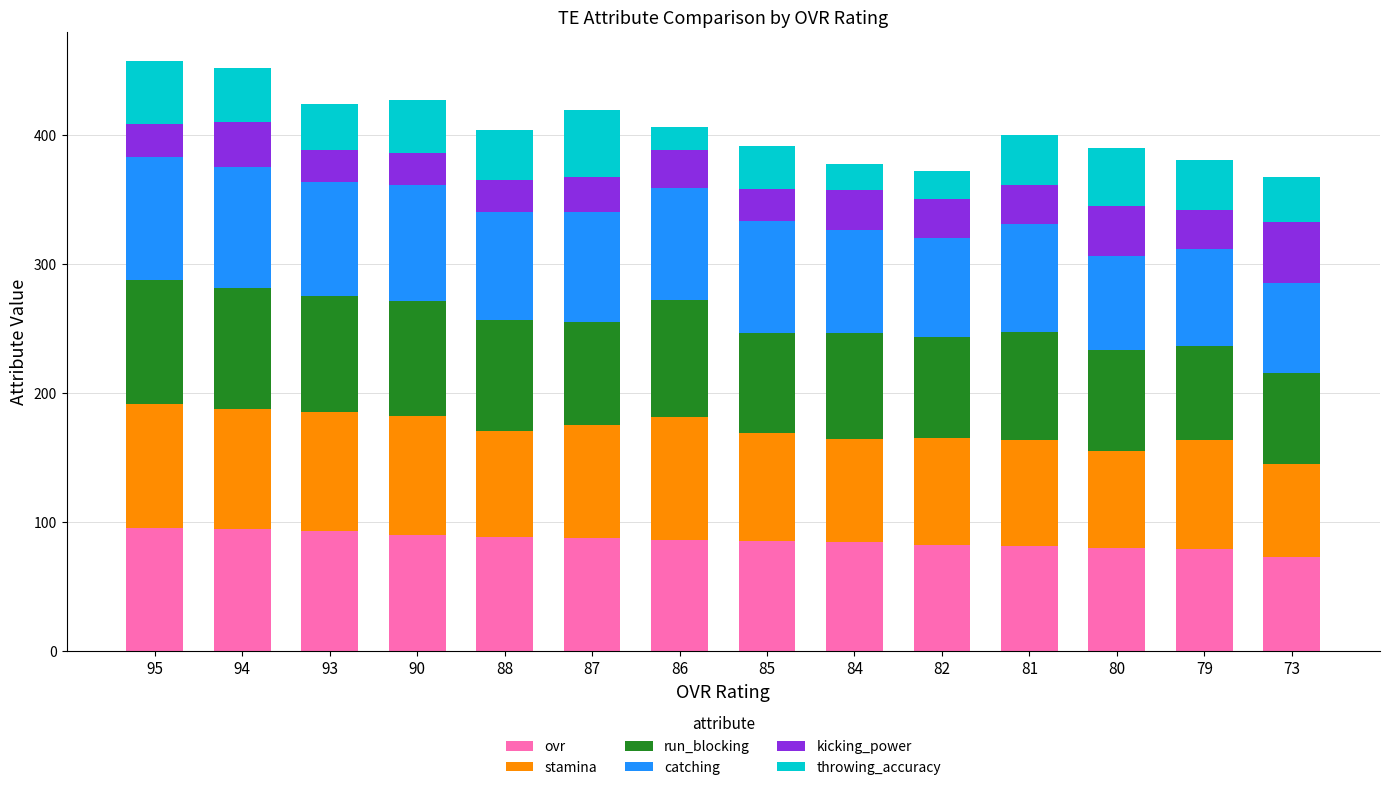

The value of ovr at 81 is 81. True or false?

True